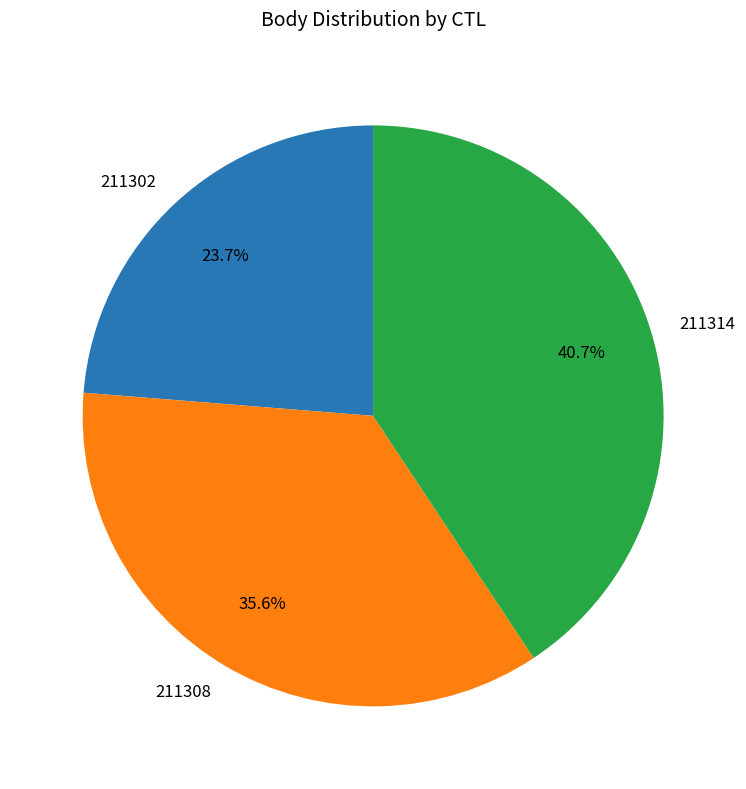

Is 211302 the majority of the pie?

No